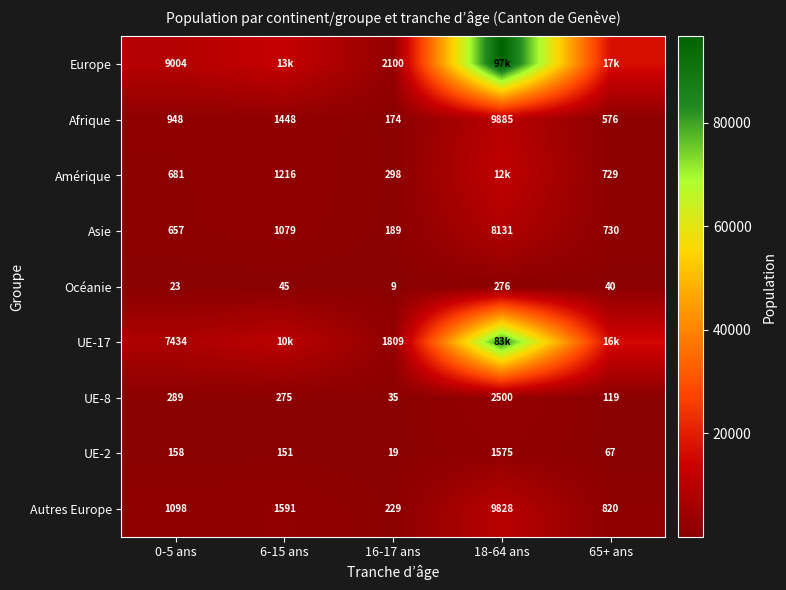

What is the approximate value of UE-8 at 65+ ans?

119